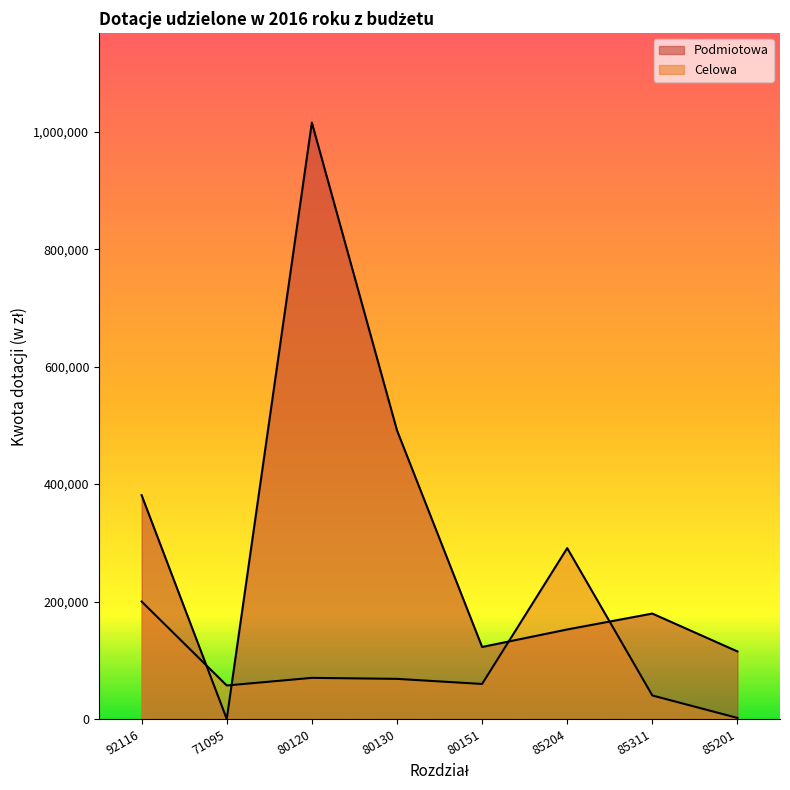

Where is the first local maximum for Podmiotowa?

80120